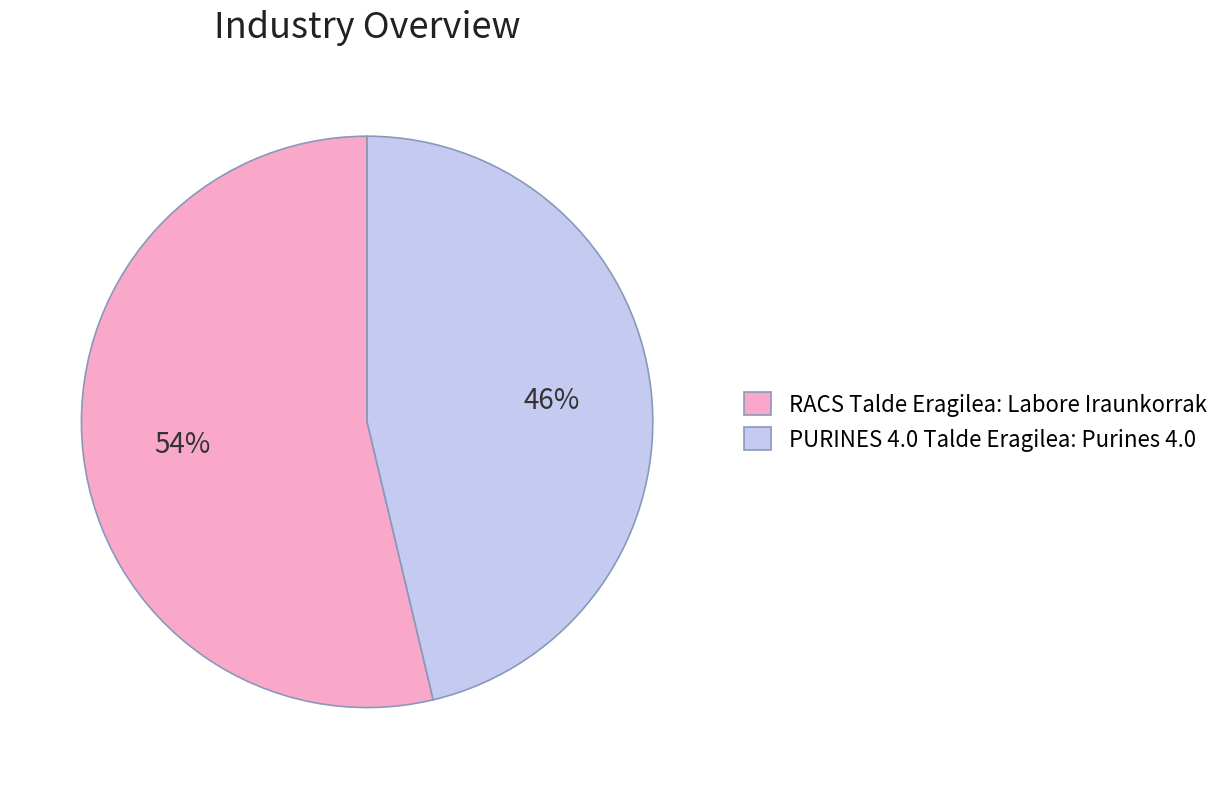

What is the ratio of the value at RACS Talde Eragilea: Labore Iraunkorrak to the value at PURINES 4.0 Talde Eragilea: Purines 4.0?

1.2